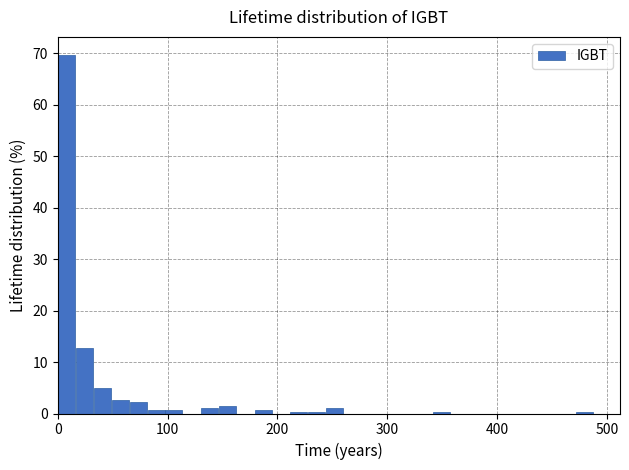

Around what value on the x-axis is the tallest bar? Give the approximate position of its centre, as read against the axis.

10